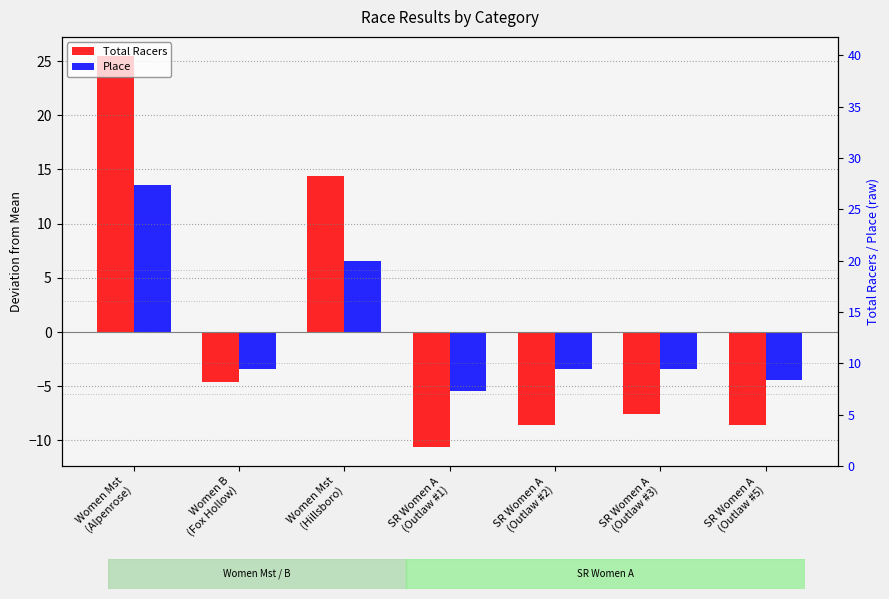

What is the approximate value of Total Racers at SR Women A
(Outlaw #5)?

-8.6